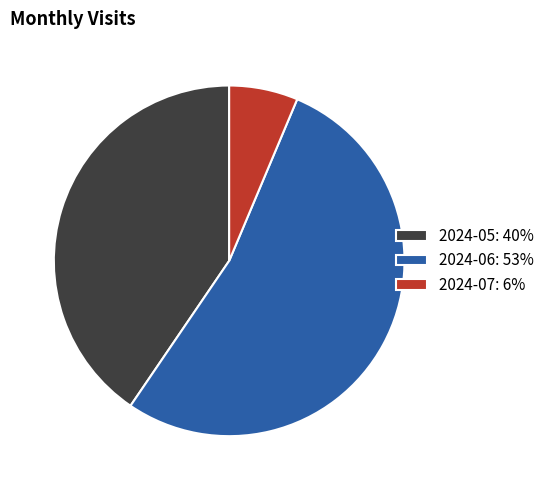

Does 2024-06 represent more than half of the total?

Yes